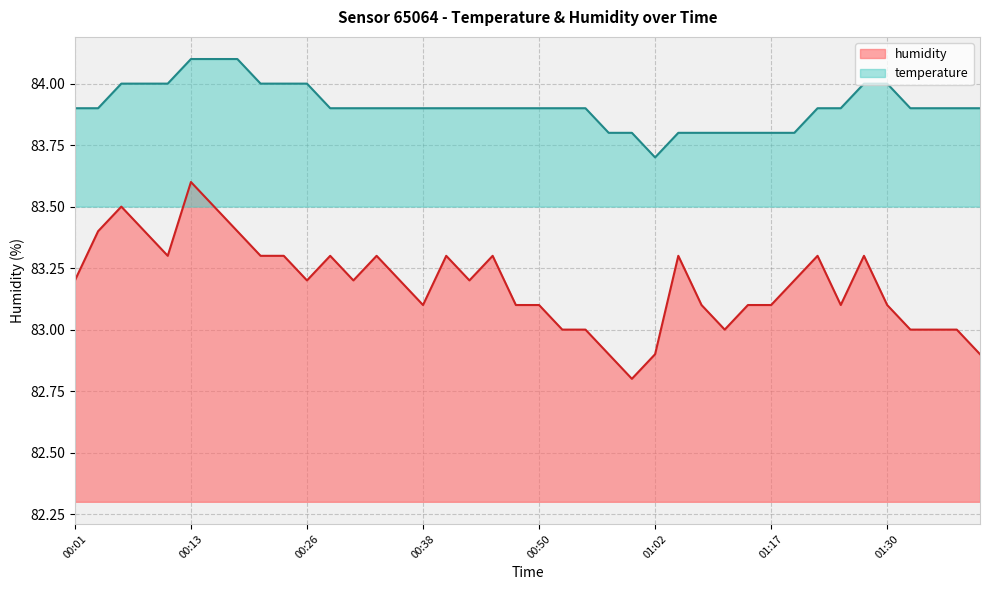

What is the spread (max minus min) of values at 00:43?

0.7